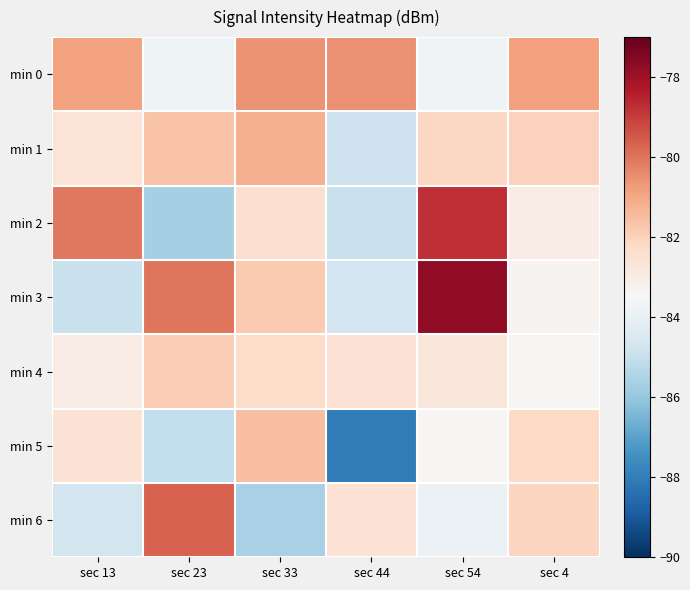

What is the total value across all series at sec 23?

-577.8